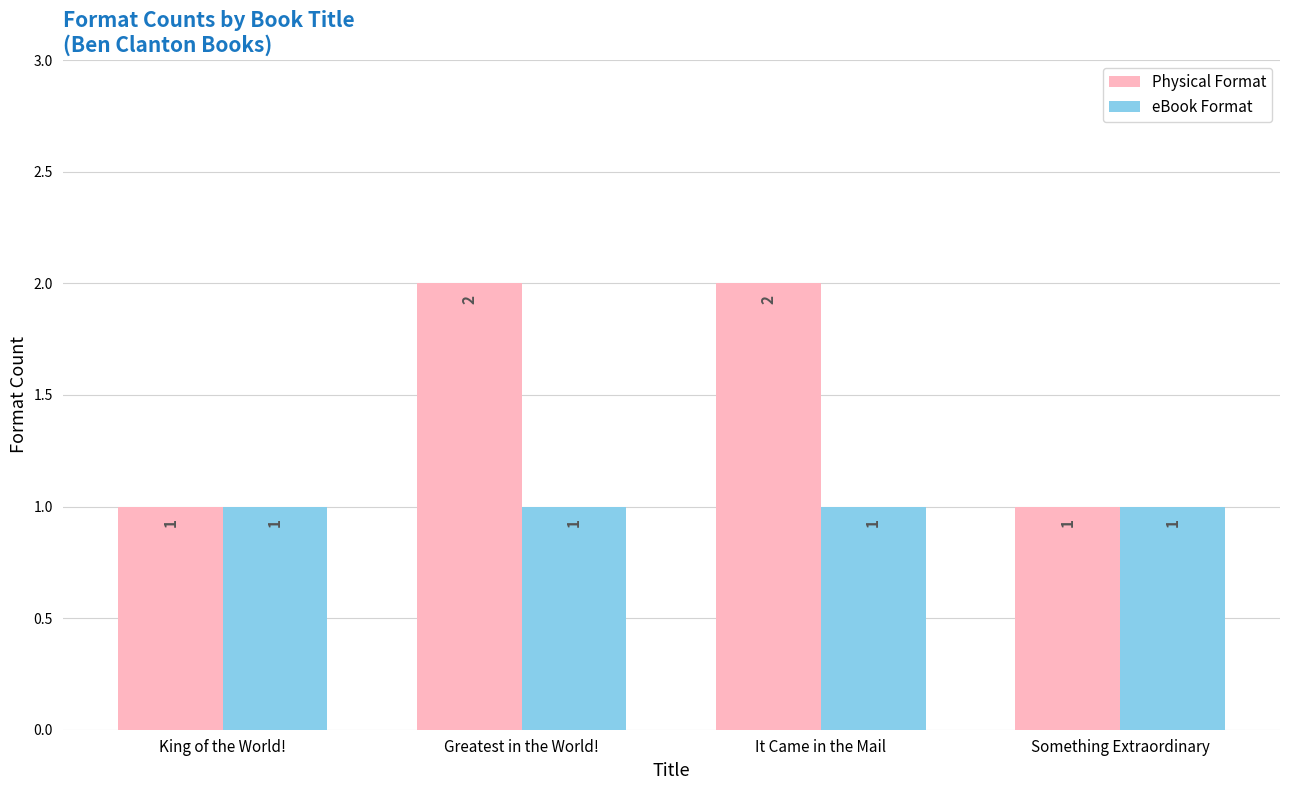

What is the label of the 3rd bar from the right?

Greatest in the World!